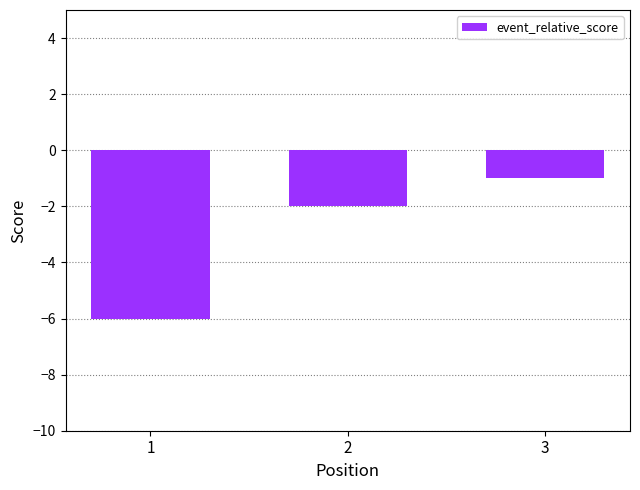

At which label is the value closest to -3?

2